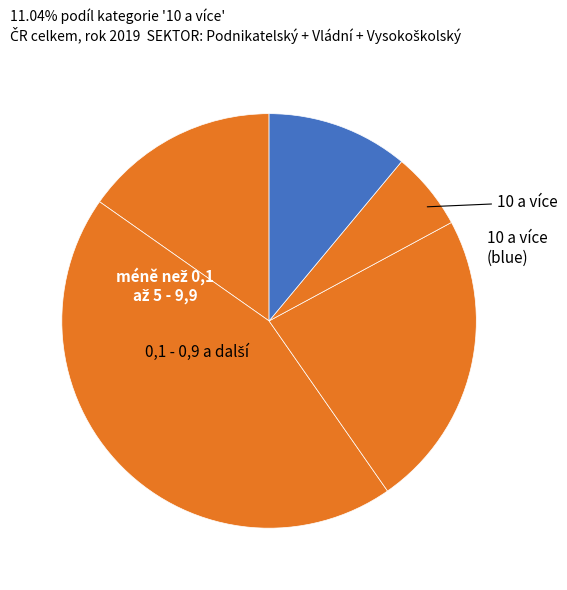

Rank the categories by value from lowest to highest.

5 - 9,9, 10 a více, méně než 0,1, 1 - 4,9, 0,1 - 0,9